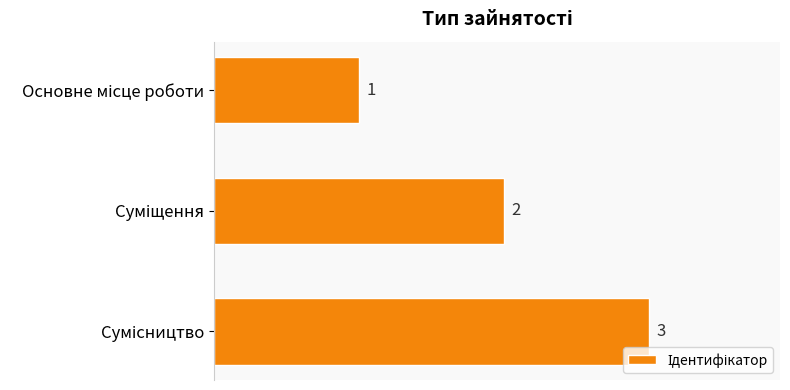

Count the values in the range 1 to 3.

3